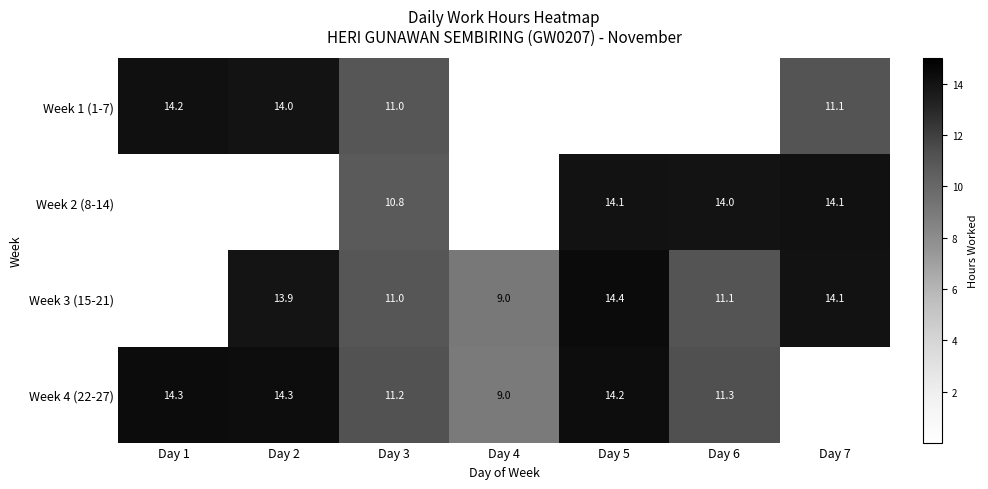

What is the sum of the Week 3 (15-21) values at Day 7 and Day 3?

25.1